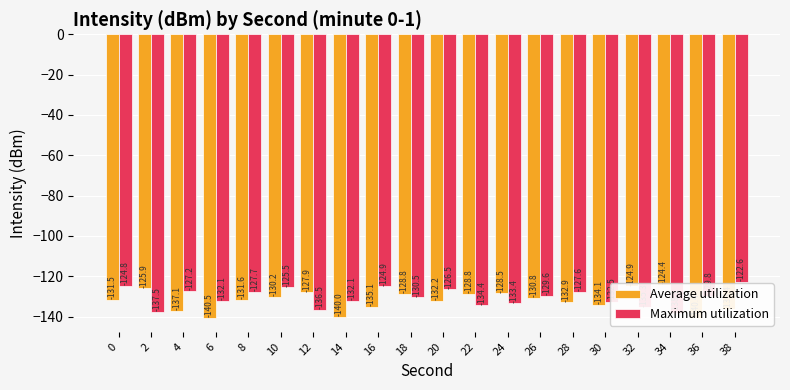

Count the number of data series in this chart.

2